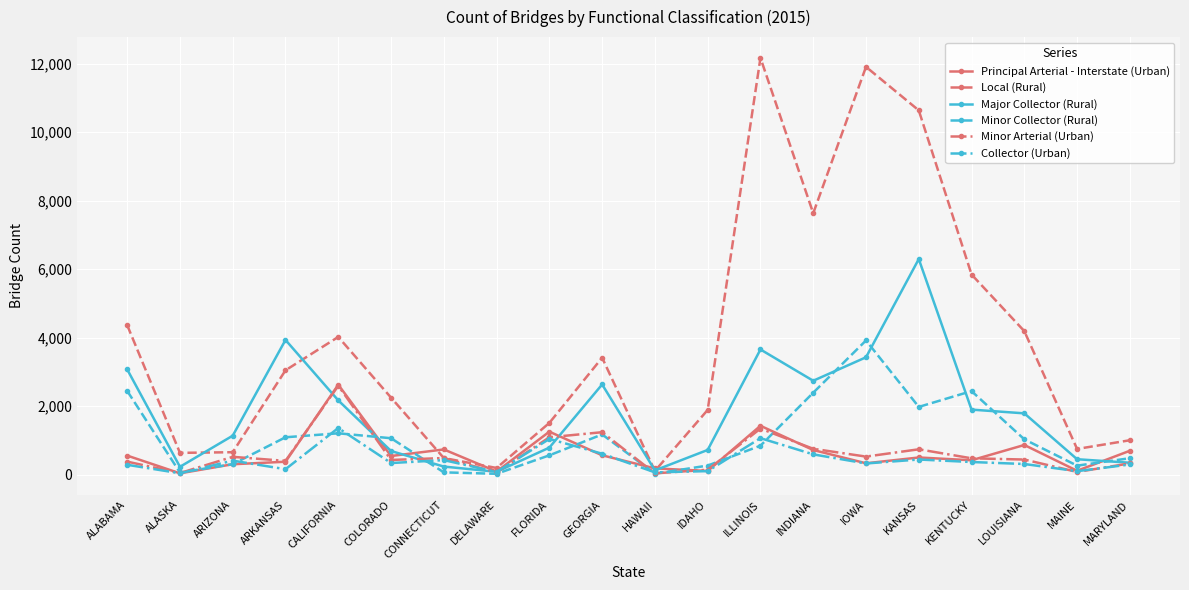

What is the average value of the Local (Rural) series?

3836